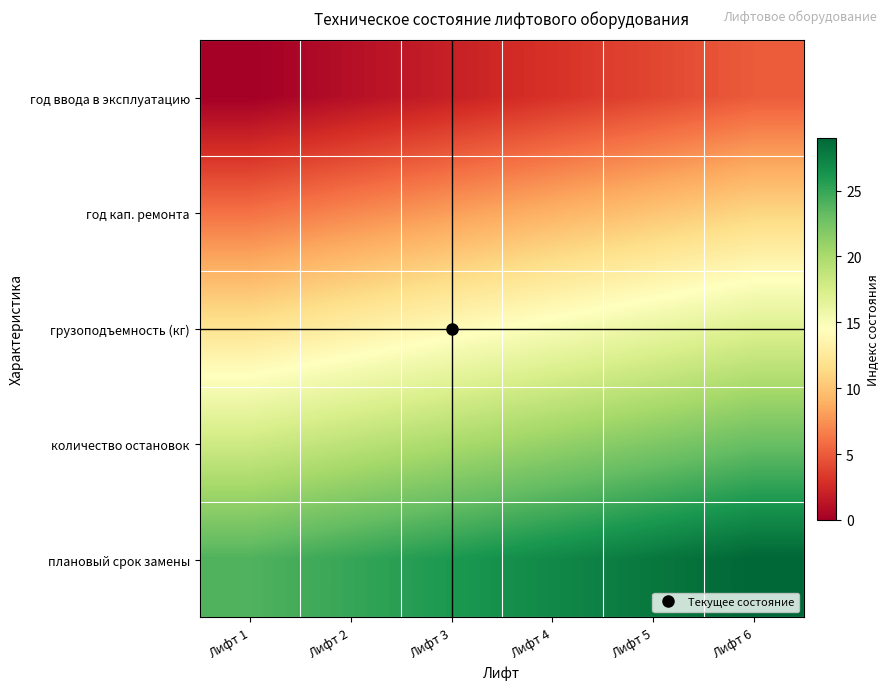

What is the spread (max minus min) of values at Лифт 1?

24